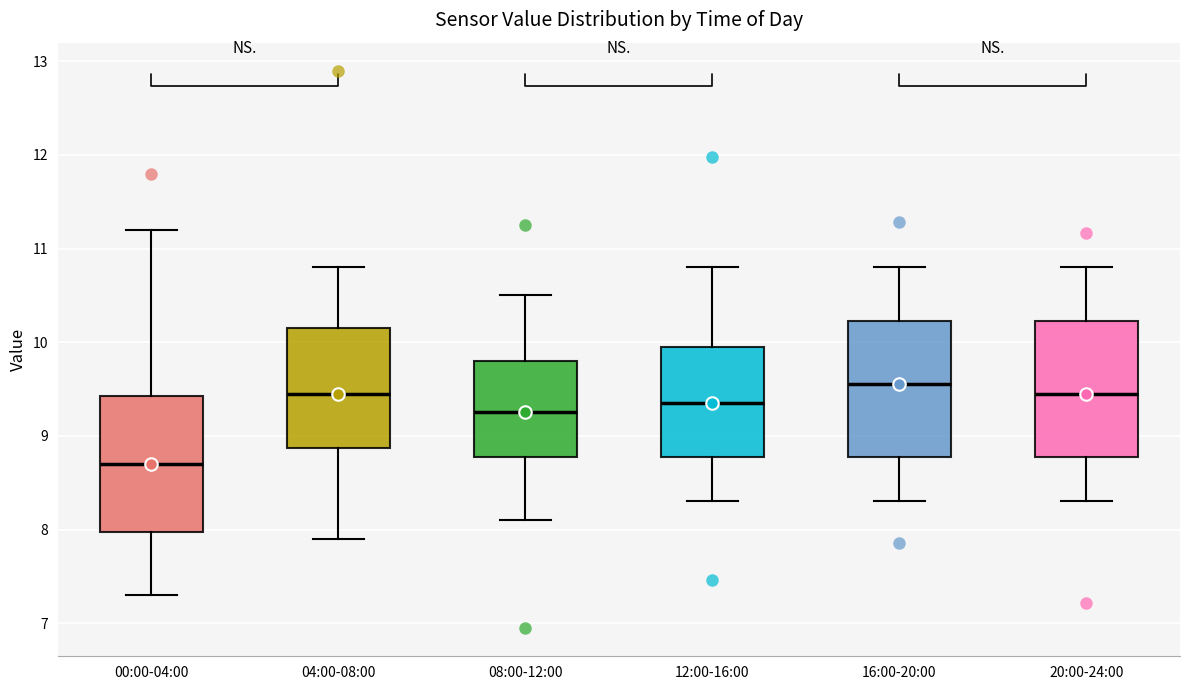

Reading left to right, read every box against the y-axis: the position of its median line, the range the box covers, and the ends of its whiskers. The values are not printed on the chart, so give them approximately, as read against the axis.

00:00-04:00: median 8.7, box 8.0 to 9.4, whiskers 7.3 to 11.2
04:00-08:00: median 9.5, box 8.9 to 10.2, whiskers 7.9 to 10.8
08:00-12:00: median 9.3, box 8.8 to 9.8, whiskers 8.1 to 10.5
12:00-16:00: median 9.4, box 8.8 to 10.0, whiskers 8.3 to 10.8
16:00-20:00: median 9.6, box 8.8 to 10.2, whiskers 8.3 to 10.8
20:00-24:00: median 9.5, box 8.8 to 10.2, whiskers 8.3 to 10.8